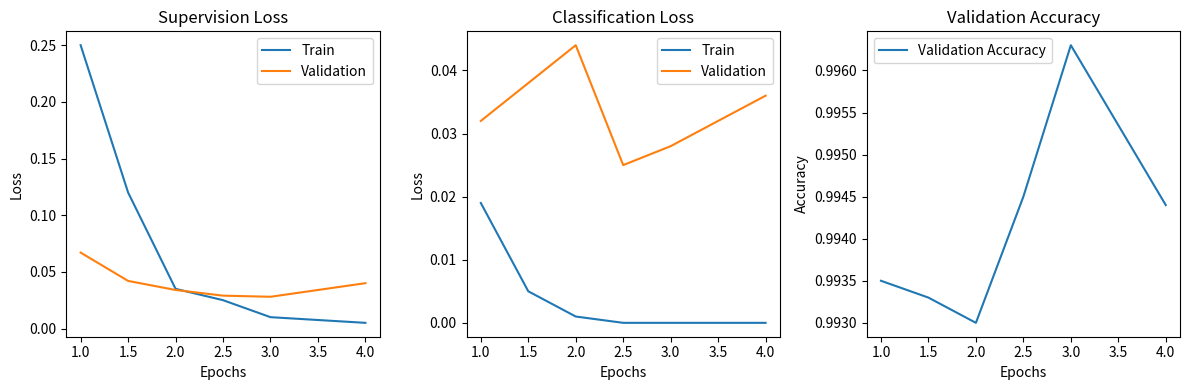

Reading left to right, transcribe all the data shown in this chart.

Train: 0.0	0.0	0.0	0.0	0.0	0.0
Validation: 0.0	0.0	0.0	0.0	0.0	0.0
Validation Accuracy: 1.0	1.0	1.0	1.0	1.0	1.0